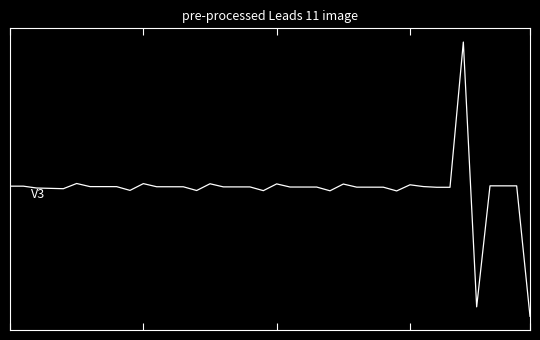

Is this an area chart (filled region under the line)?

No